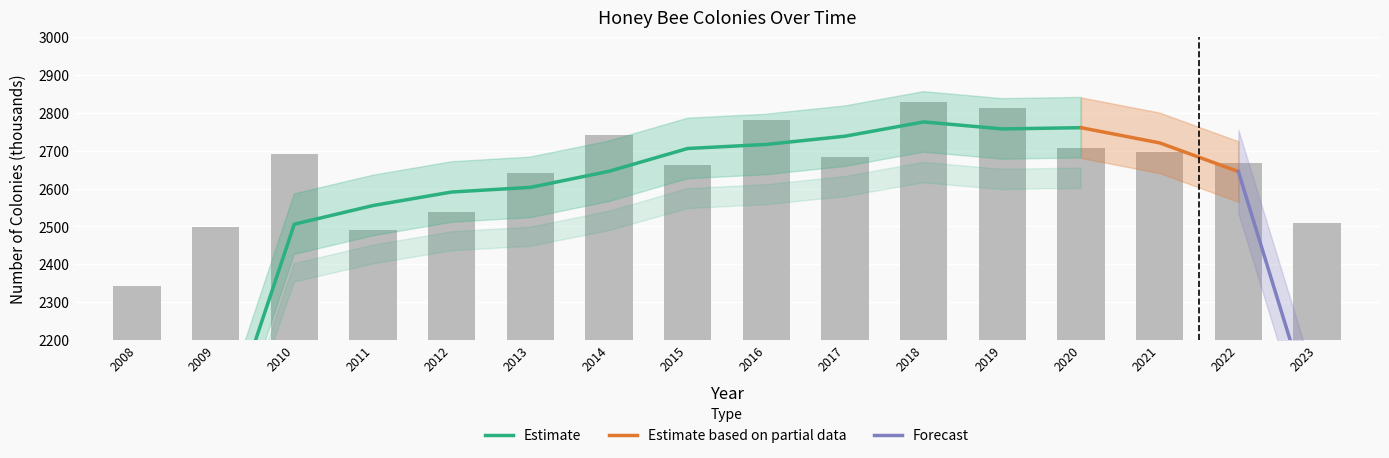

What is the smallest value displayed?

2342